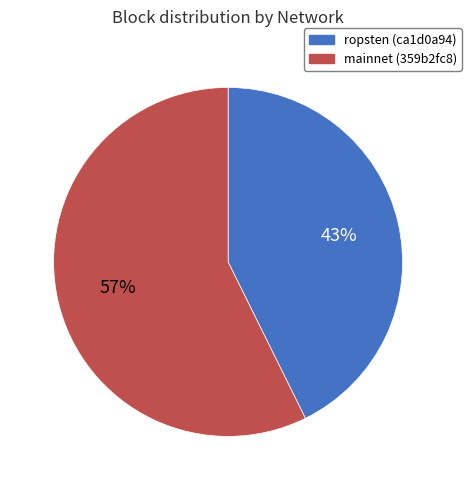

Combined, do ropsten (ca1d0a94) and mainnet (359b2fc8) account for over 50%?

Yes